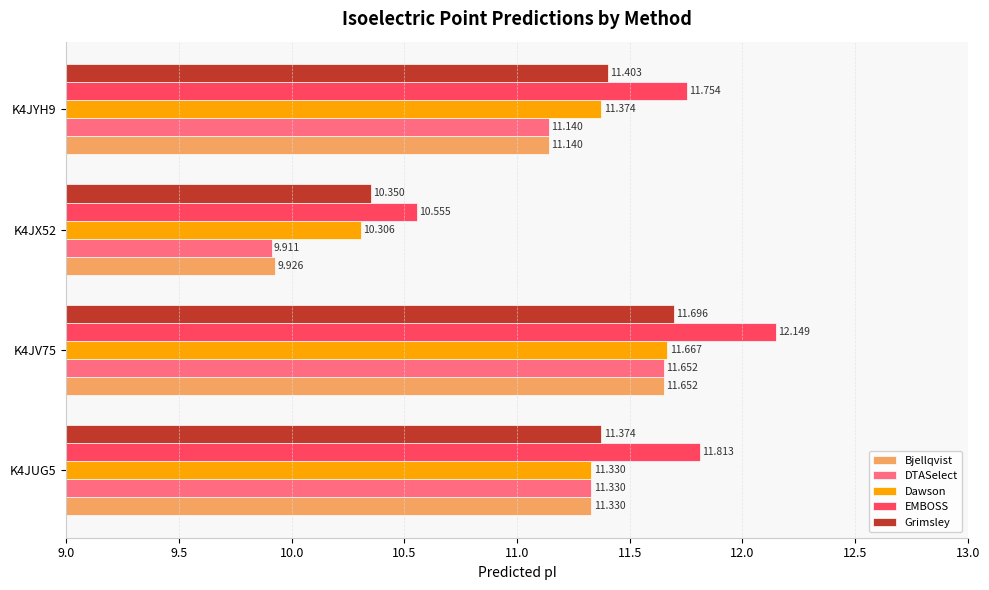

What is the sum of all DTASelect values?

44.0